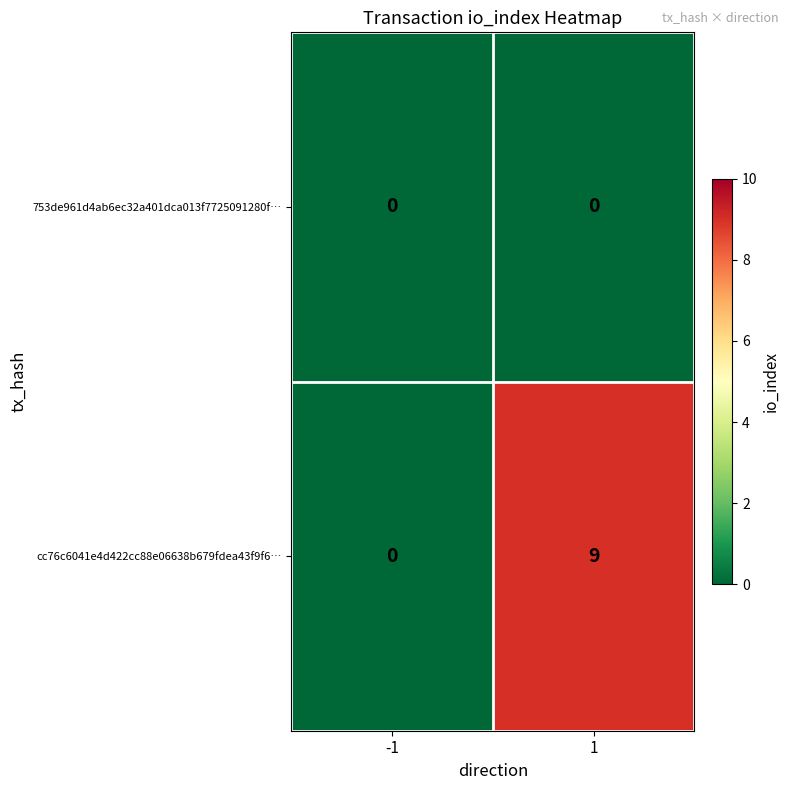

Which series has the largest range (max minus min)?

cc76c6041e4d422cc88e06638b679fdea43f9f6…